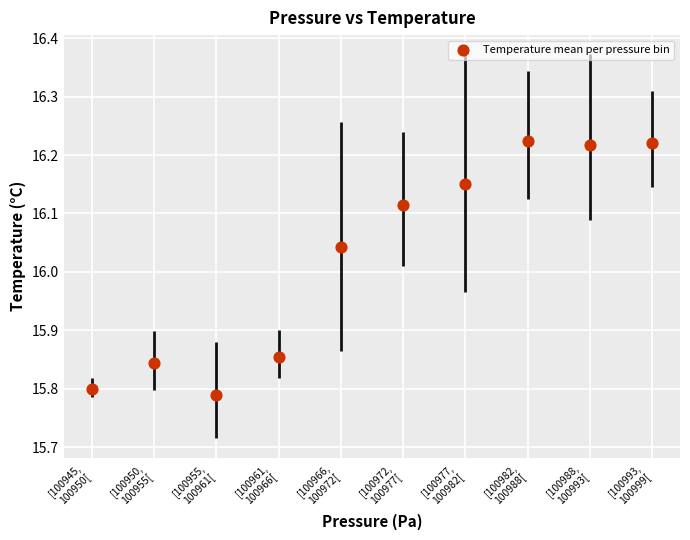

What is the range of Y values (max minus min)?

0.4